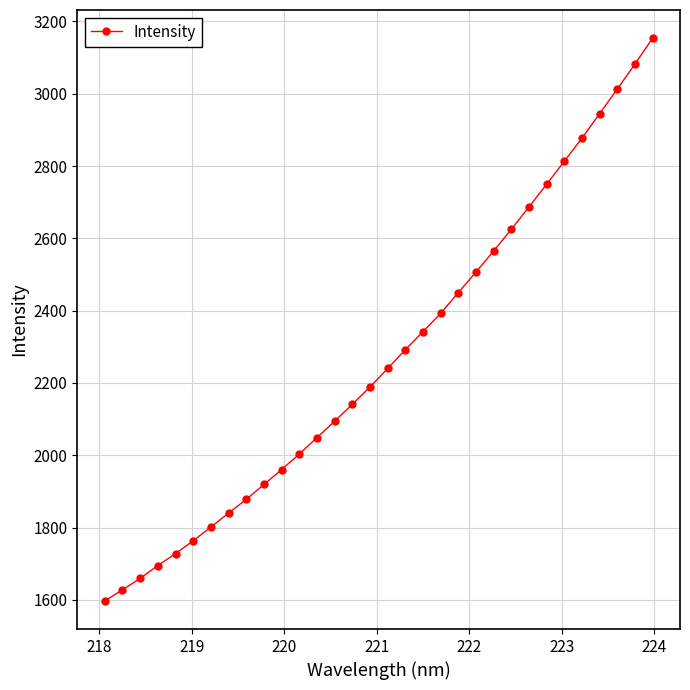

True or false: there are more than 2 points higher than both neighbors.

False